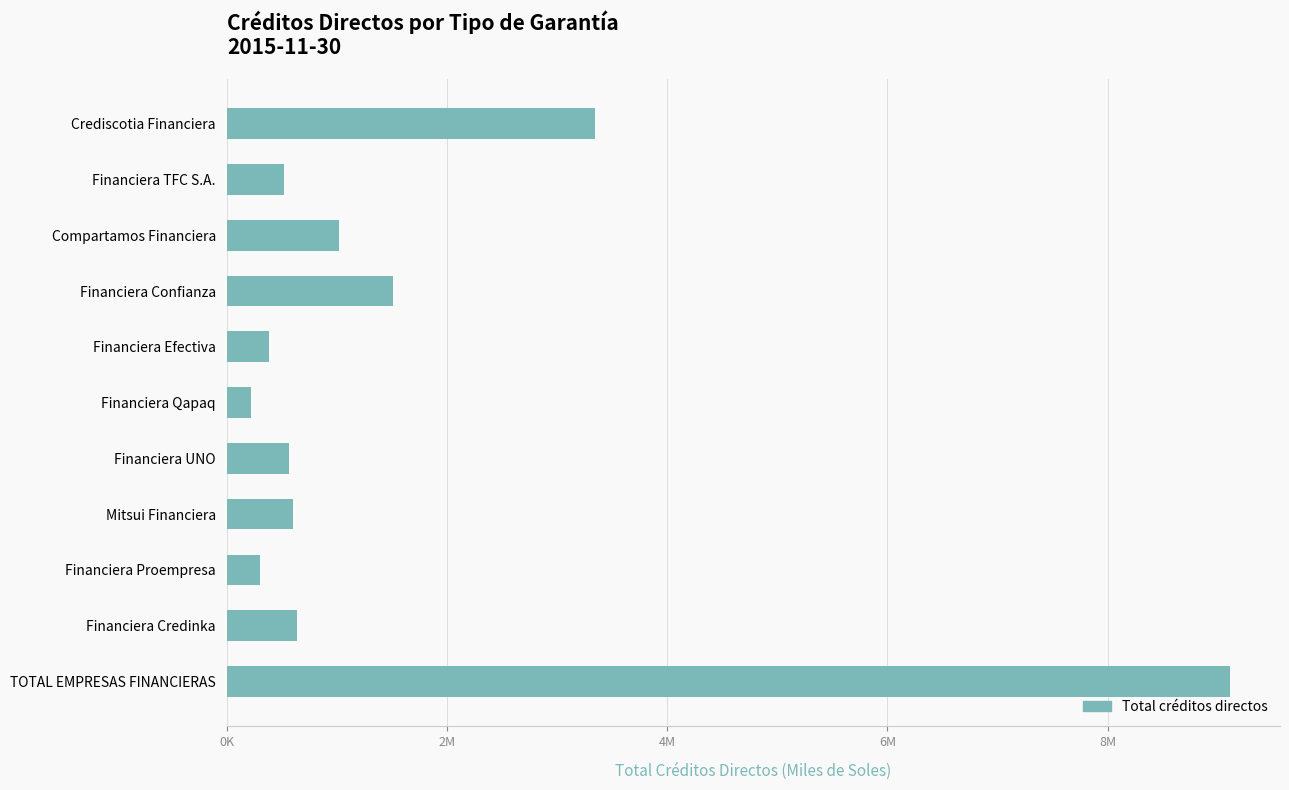

What is the minimum value shown in the chart?

218974.2